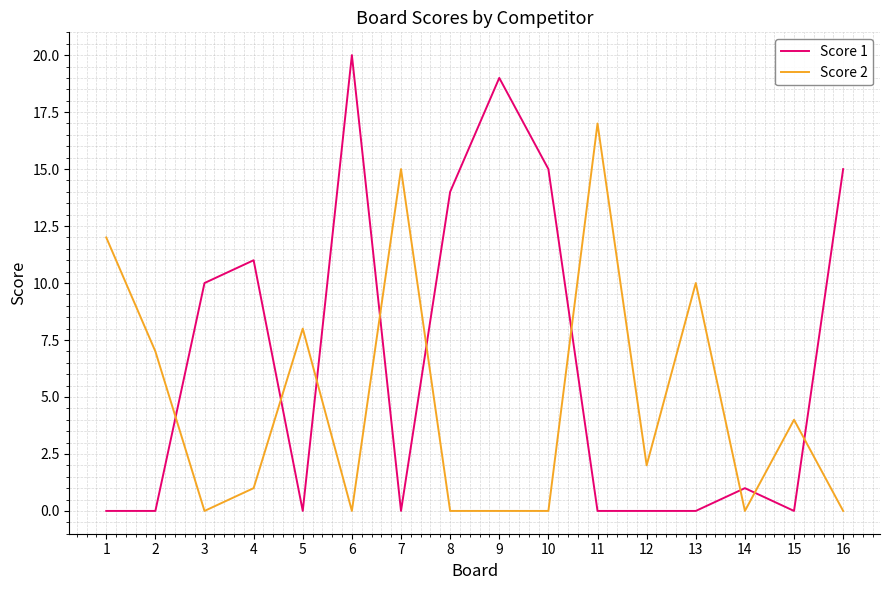

Where is Score 1 nearest to the value 10?

3